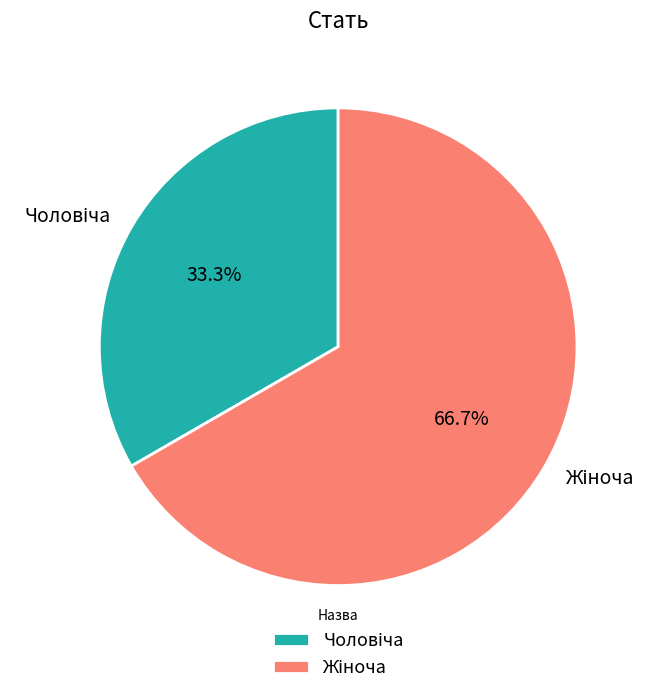

Is there a majority slice in this chart?

Yes